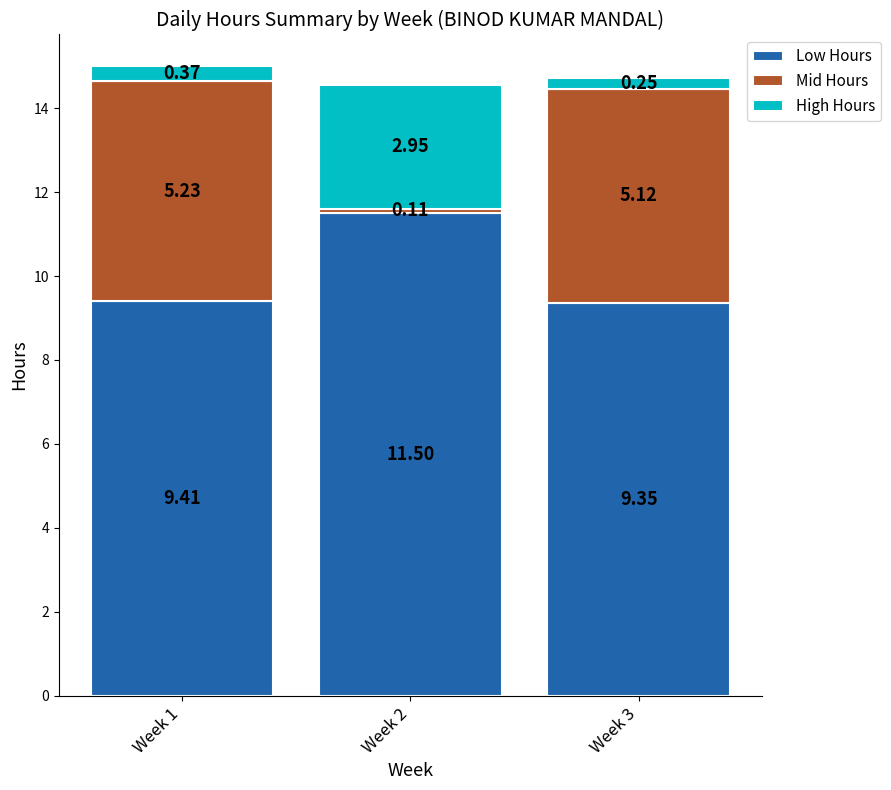

What is the total value across all series at Week 1?

15.0